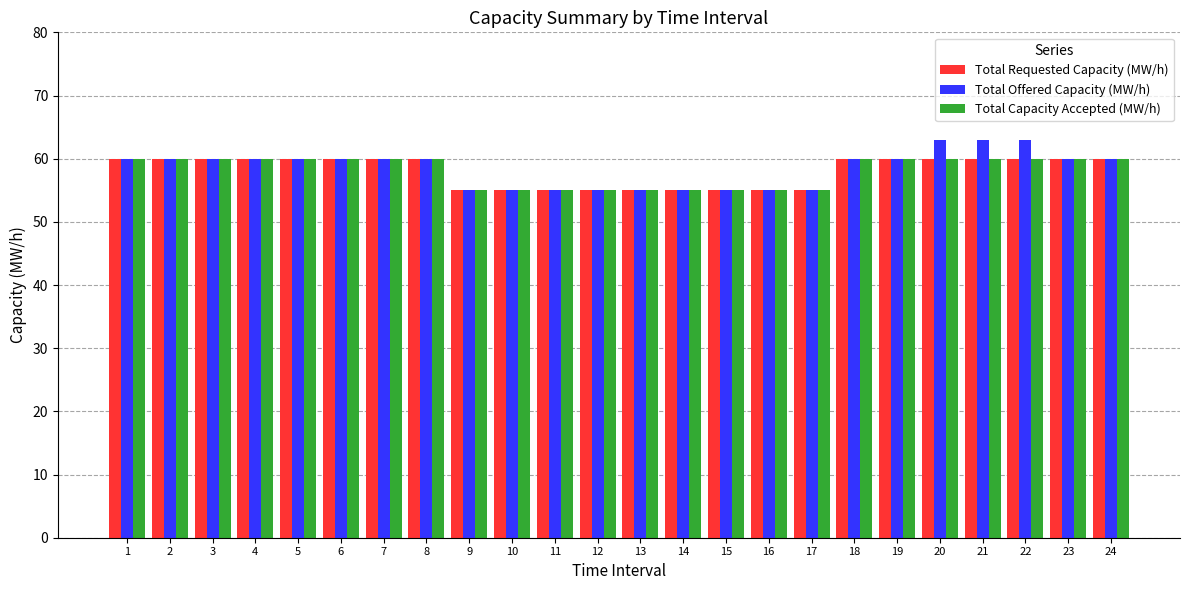

Which series has the largest range (max minus min)?

Total Offered Capacity (MW/h)